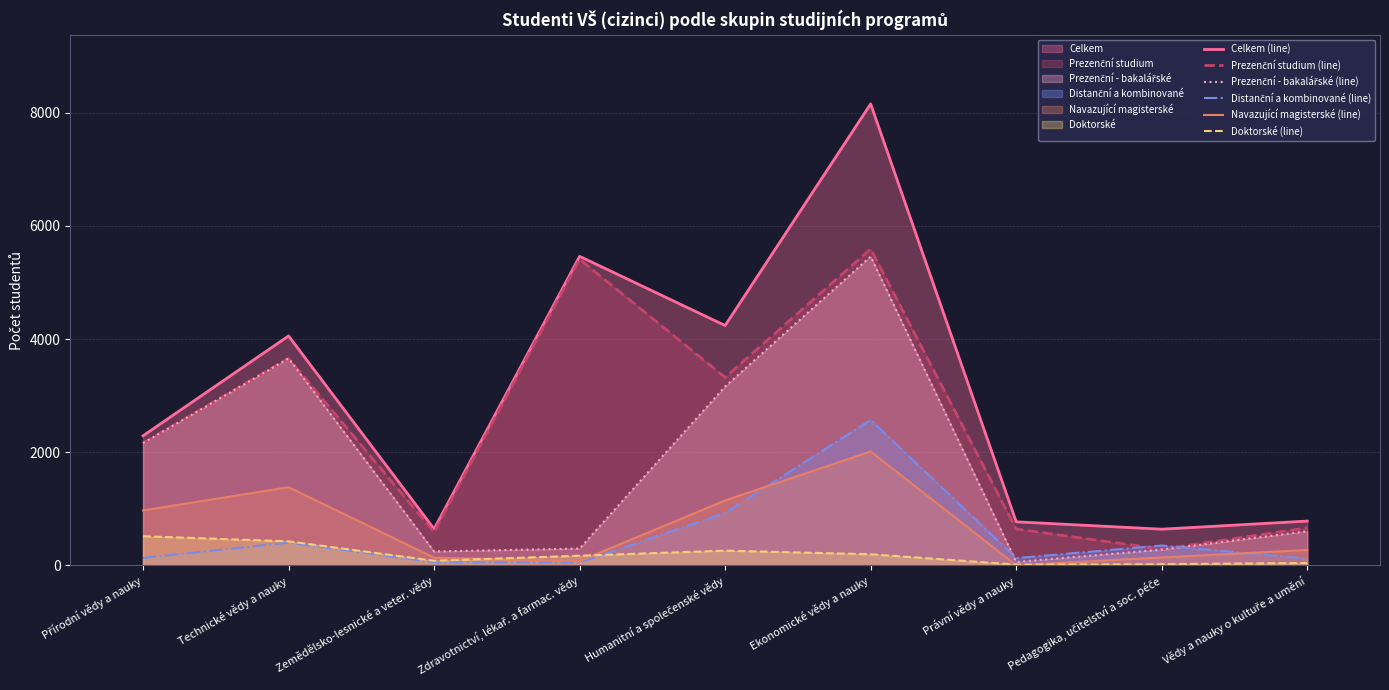

Which category has the highest value across all series?

Ekonomické vědy a nauky